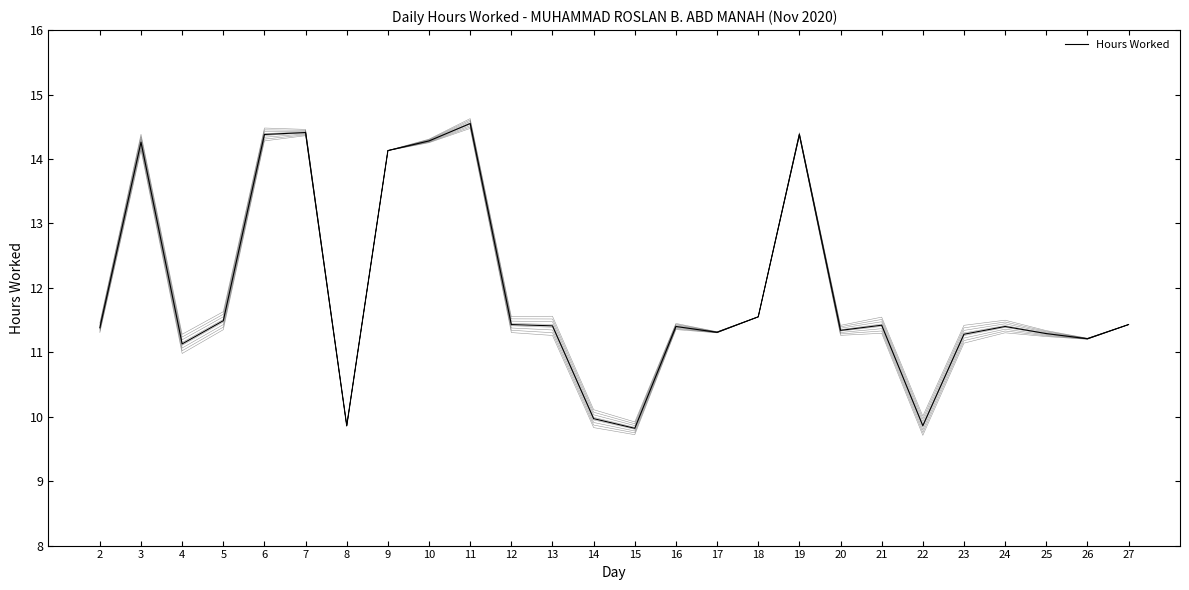

Read the value at 3.

14.3